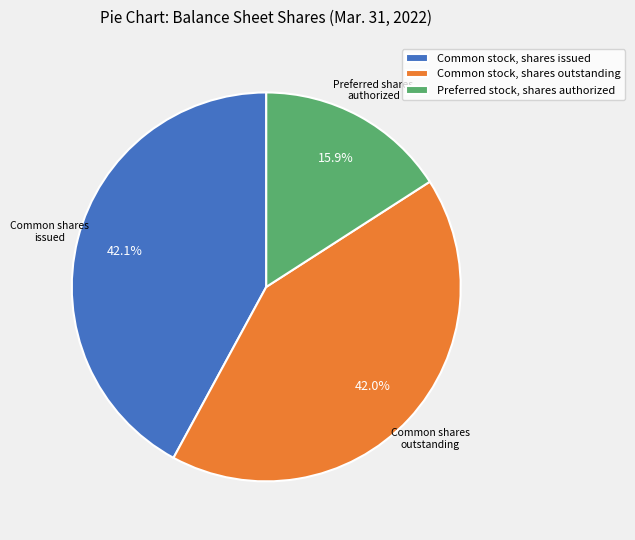

What percentage is the Common stock, shares issued slice, to the nearest percent?

42%